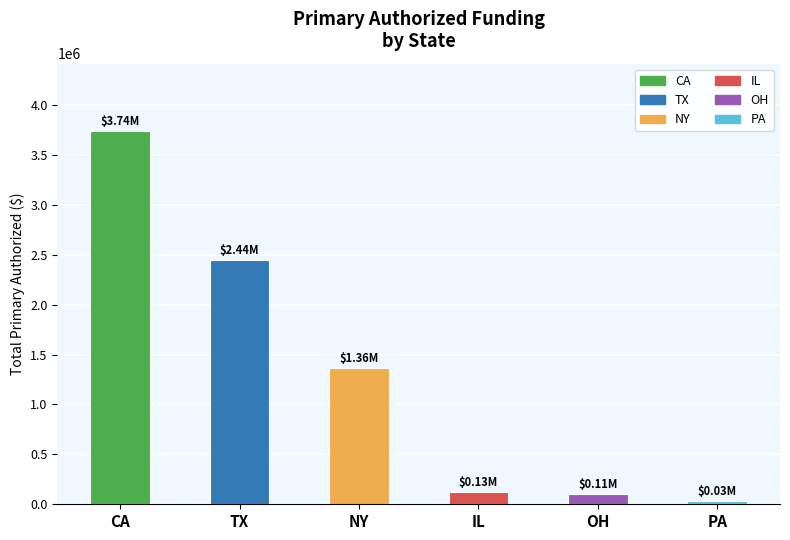

The value at PA is 28356.6. True or false?

True